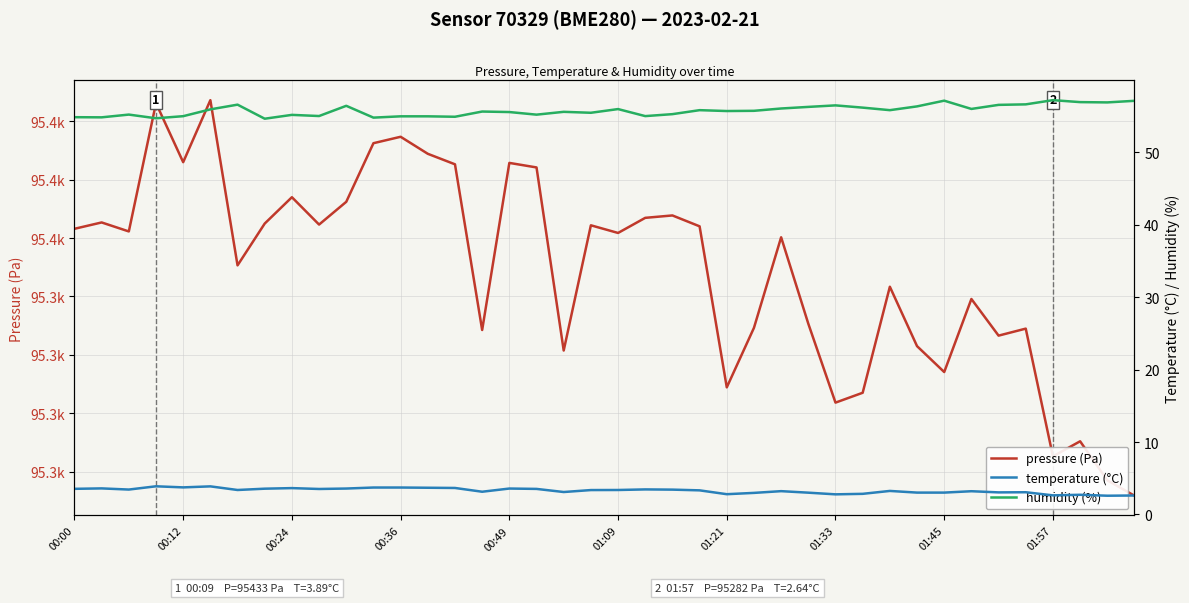

True or false: humidity (%) and pressure (Pa) intersect in this chart.

False